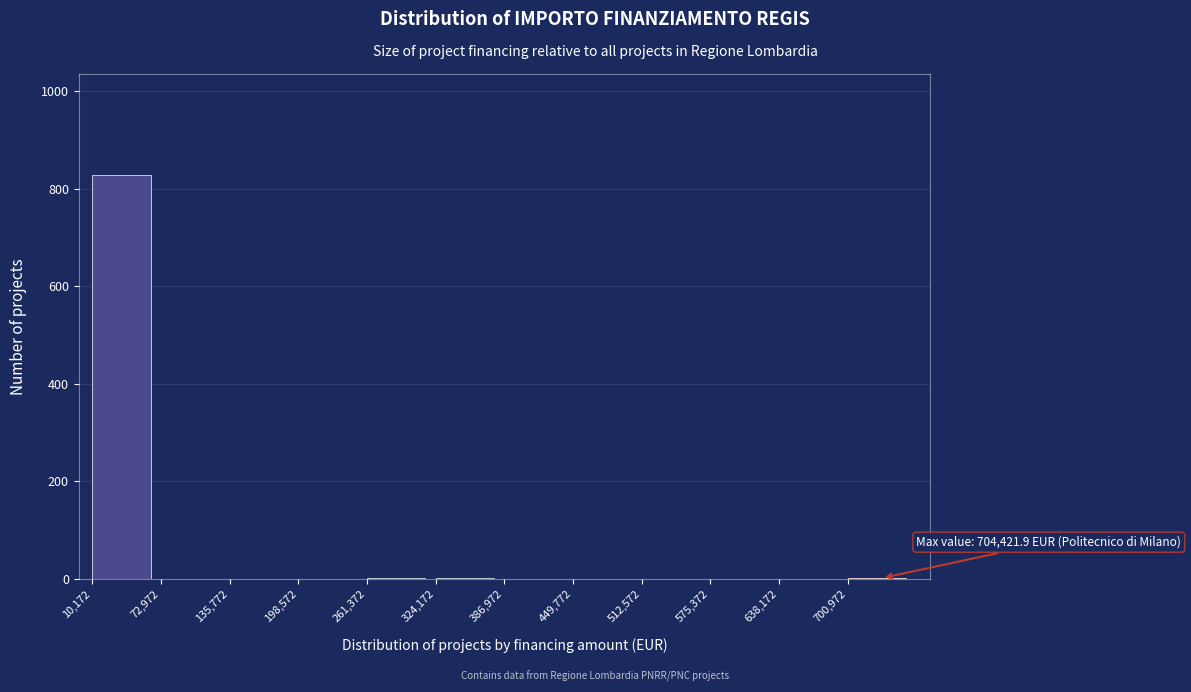

Over which range of the x-axis is the bar tallest?

10000 to 70000